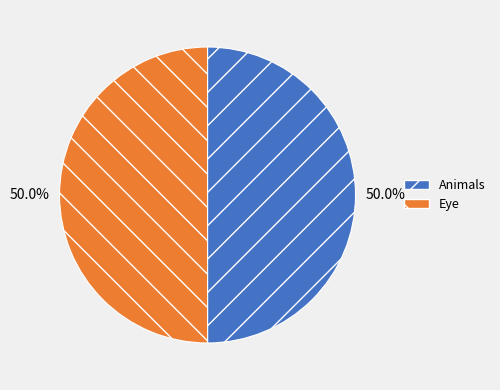

How many slices are in this pie chart?

2